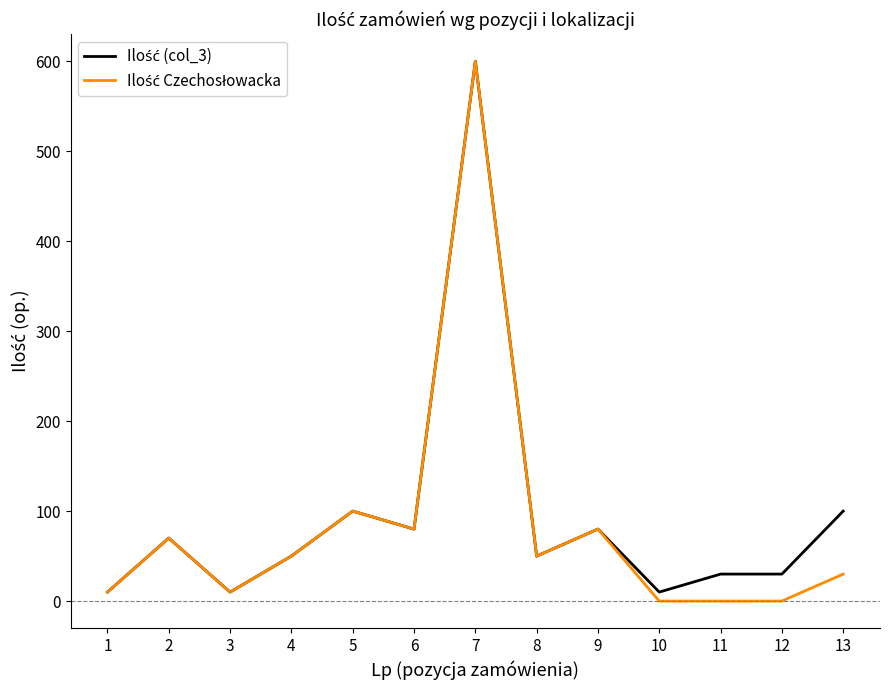

At which category is the sum across all series the highest?

7